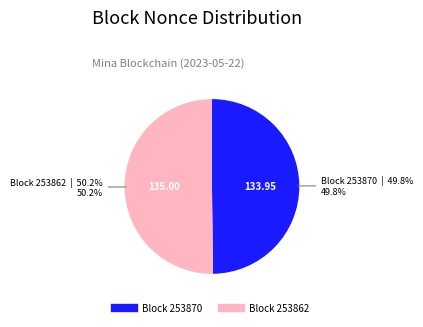

Does any single category account for the majority?

Yes